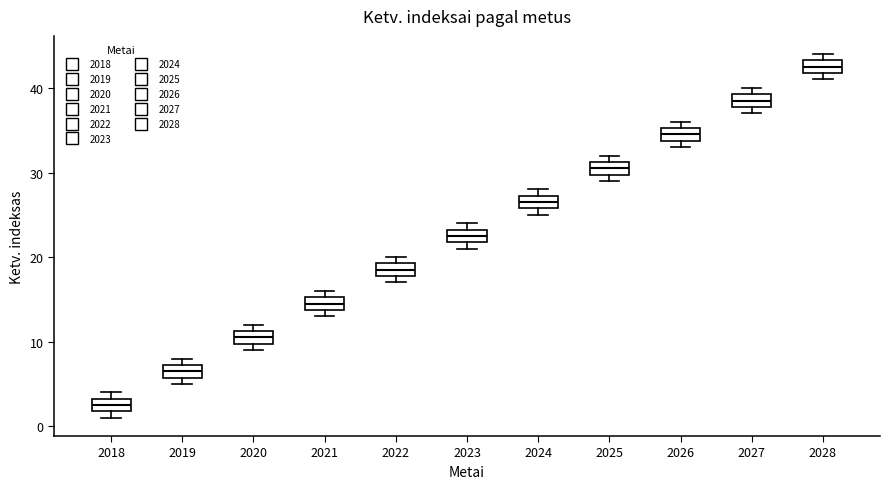

Which box's median line is the highest?

2028